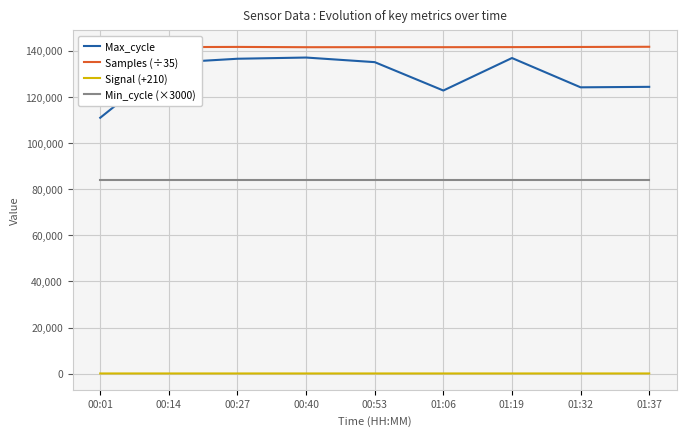

Read the Samples (÷35) value at 00:40.

141498.2